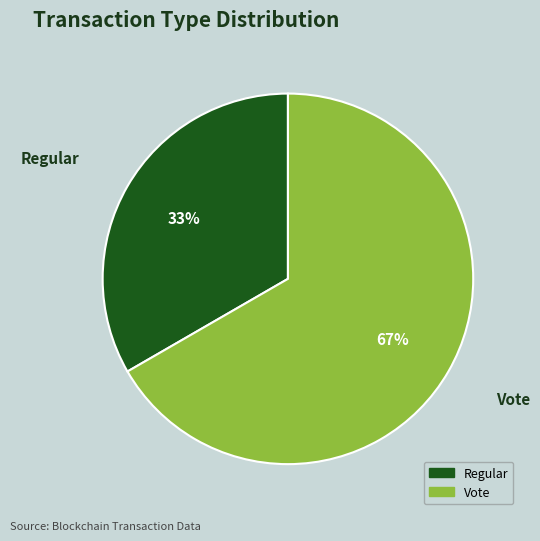

How many slices are in this pie chart?

2